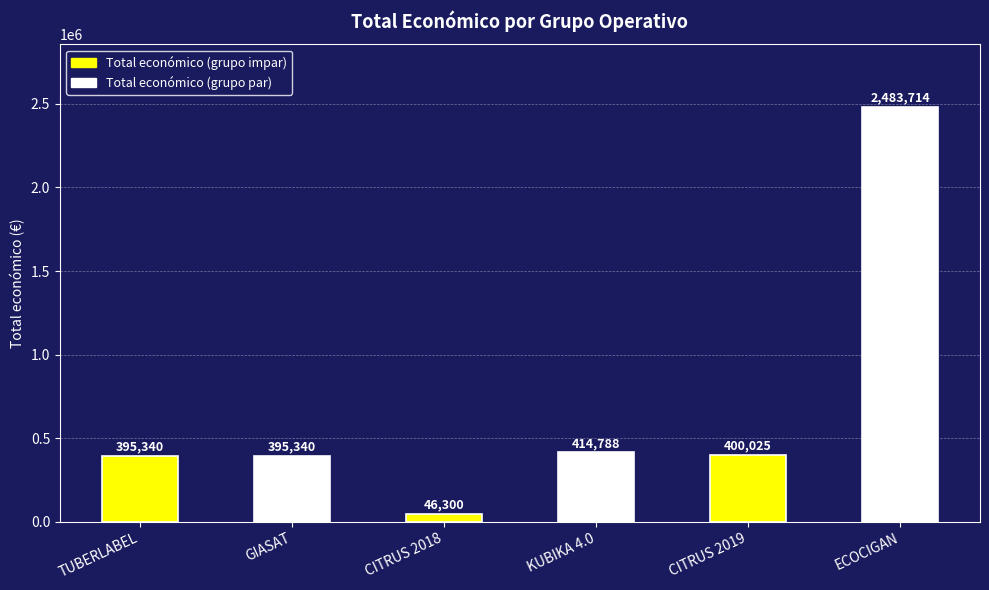

Where is the data nearest to the value 1265007?

KUBIKA 4.0